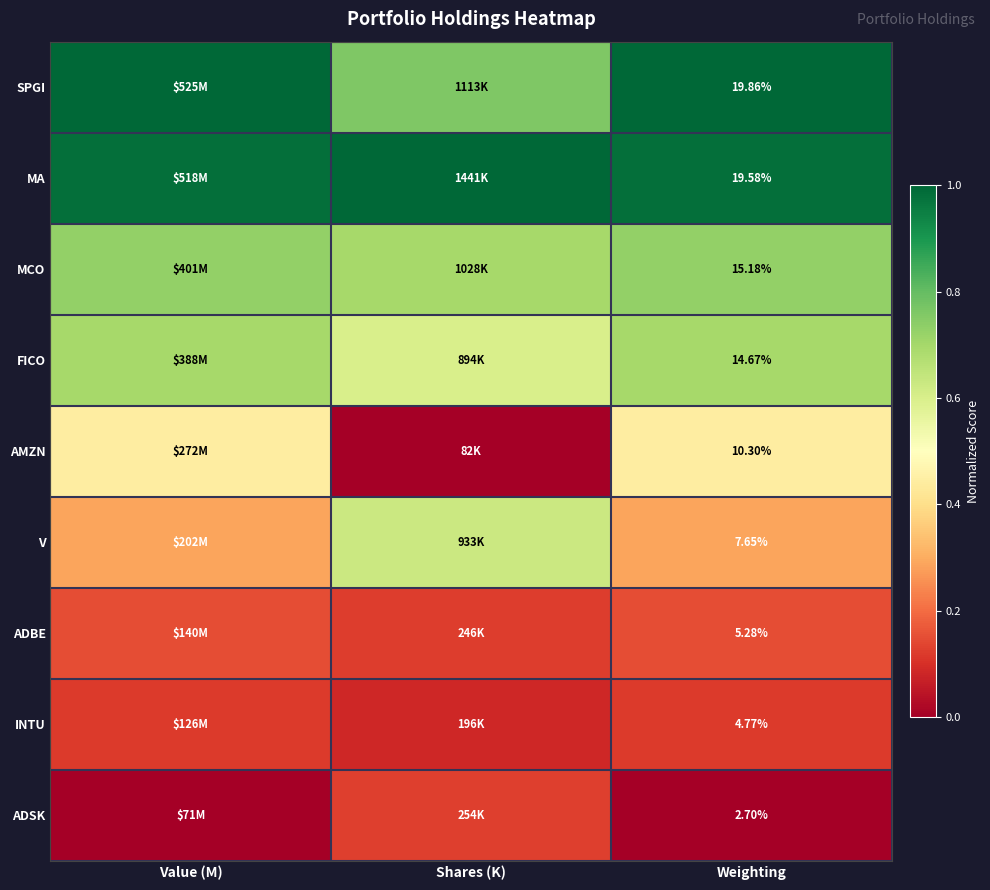

What is the maximum value for ADBE?

0.2